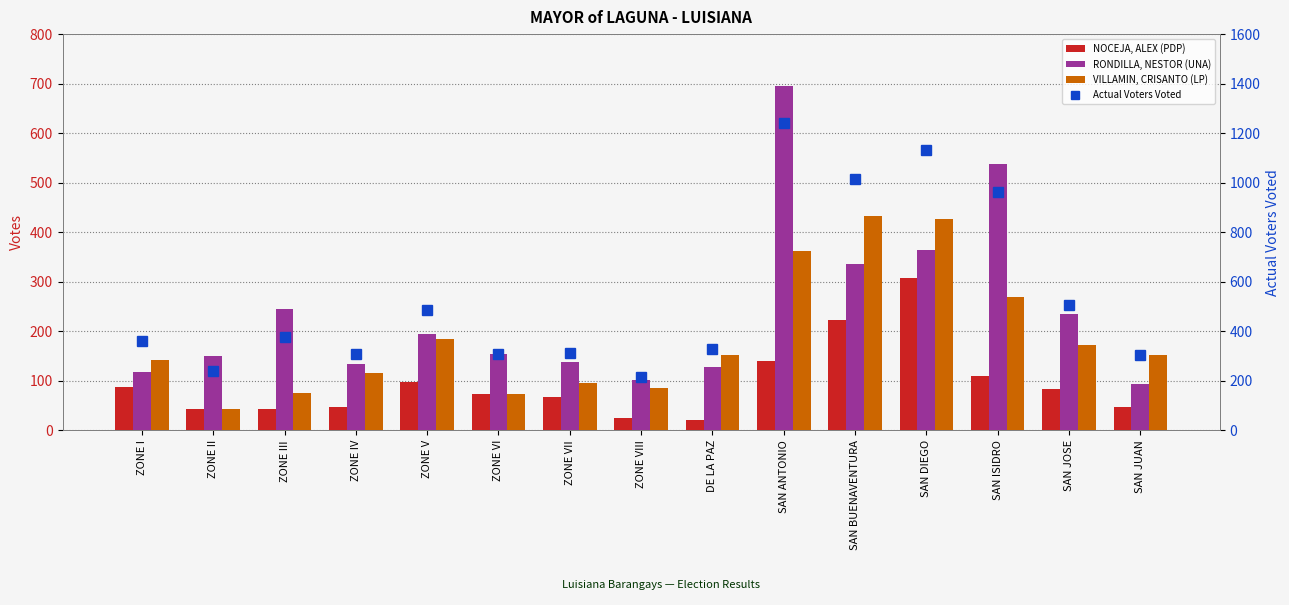

Reading left to right, extract all data points from this chart.

NOCEJA, ALEX (PDP): ZONE I=87	ZONE II=42	ZONE III=43	ZONE IV=48	ZONE V=97	ZONE VI=73	ZONE VII=68	ZONE VIII=25	DE LA PAZ=21	SAN ANTONIO=139	SAN BUENAVENTURA=222	SAN DIEGO=308	SAN ISIDRO=109	SAN JOSE=84	SAN JUAN=47
RONDILLA, NESTOR (UNA): ZONE I=118	ZONE II=149	ZONE III=245	ZONE IV=133	ZONE V=195	ZONE VI=154	ZONE VII=138	ZONE VIII=101	DE LA PAZ=127	SAN ANTONIO=696	SAN BUENAVENTURA=336	SAN DIEGO=364	SAN ISIDRO=538	SAN JOSE=234	SAN JUAN=93
VILLAMIN, CRISANTO (LP): ZONE I=142	ZONE II=42	ZONE III=75	ZONE IV=116	ZONE V=184	ZONE VI=73	ZONE VII=96	ZONE VIII=86	DE LA PAZ=153	SAN ANTONIO=363	SAN BUENAVENTURA=432	SAN DIEGO=427	SAN ISIDRO=269	SAN JOSE=172	SAN JUAN=153
Actual Voters Voted: ZONE I=362	ZONE II=240	ZONE III=375	ZONE IV=308	ZONE V=487	ZONE VI=307	ZONE VII=313	ZONE VIII=216	DE LA PAZ=328	SAN ANTONIO=1241	SAN BUENAVENTURA=1013	SAN DIEGO=1130	SAN ISIDRO=963	SAN JOSE=506	SAN JUAN=303